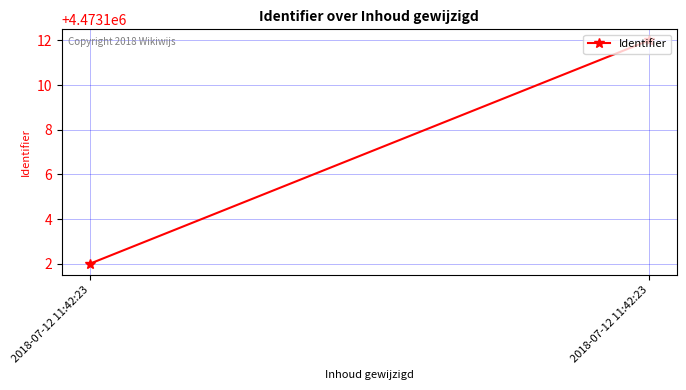

Where is the data nearest to the value 4473107?

2018-07-12 11:42:23